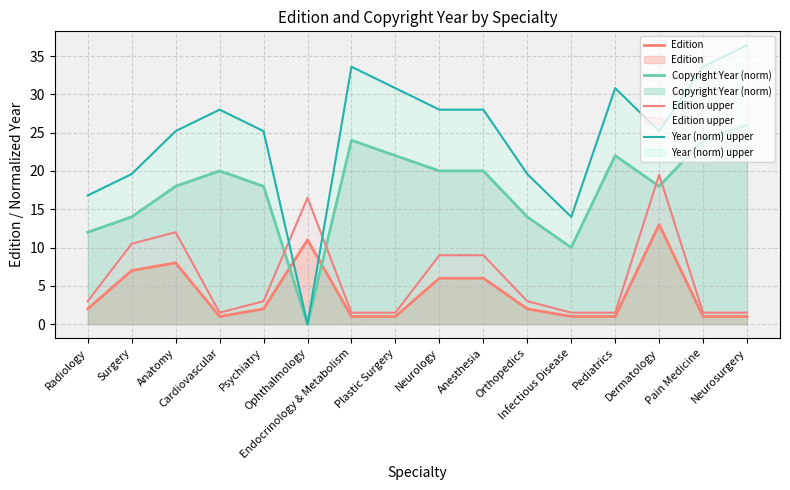

How many values in the Edition upper series are below 3?

7